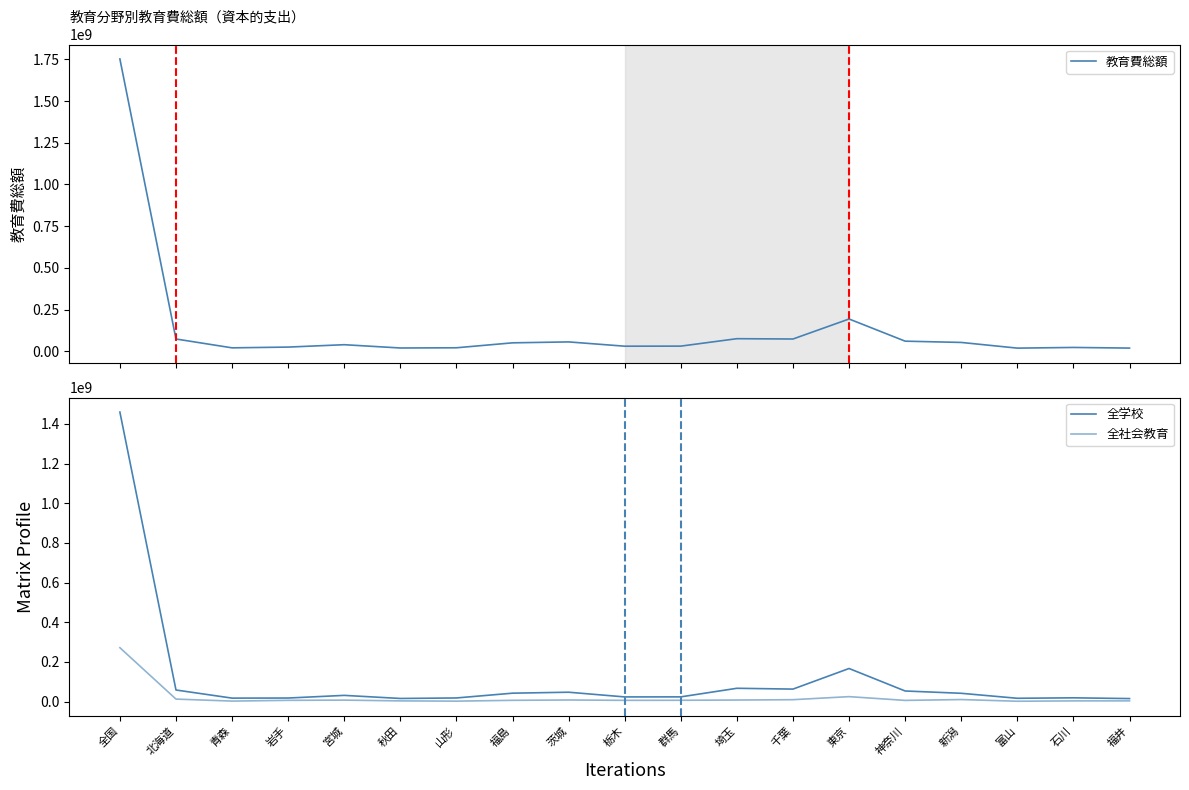

True or false: 全学校 and 全社会教育 cross at least once.

False